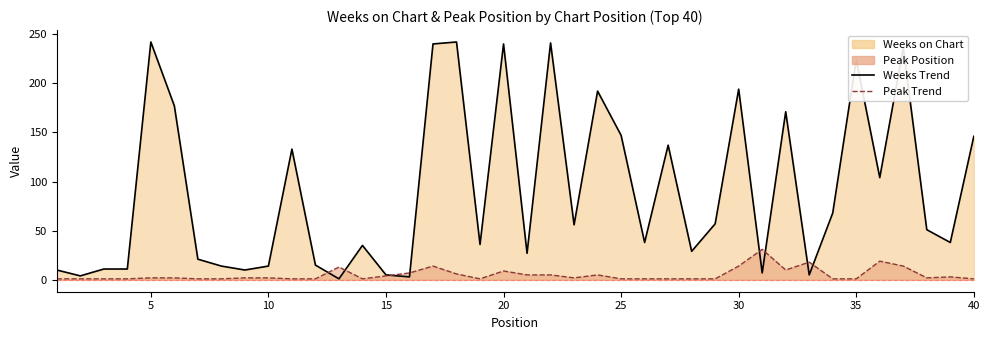

At which category does Peak Position reach its first local valley?

14